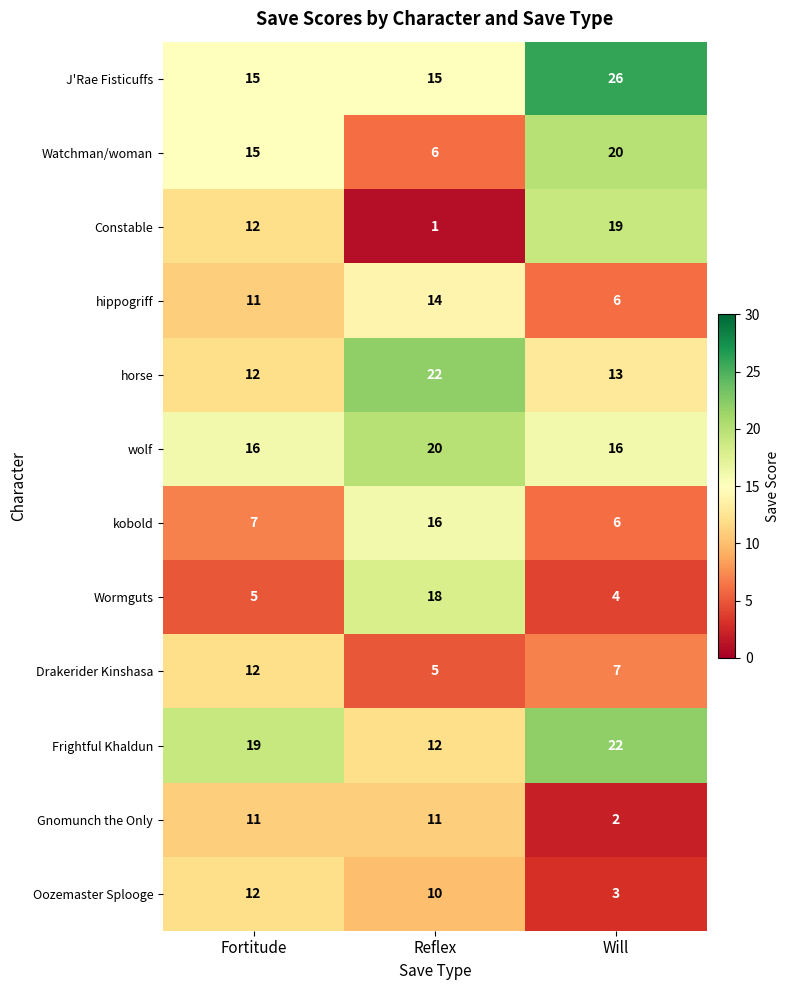

What is the highest value of the horse series?

22